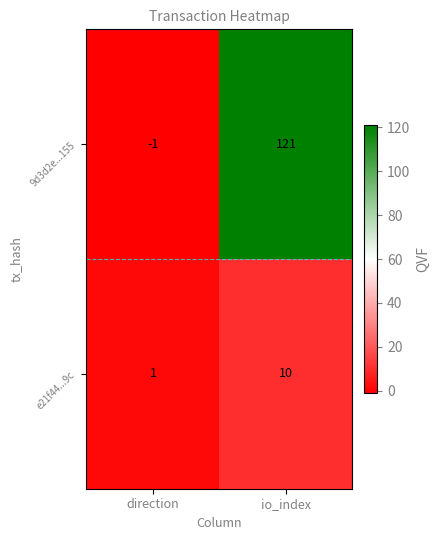

List the series in order of their overall mean, highest first.

9d3d2e...155, e21f44...9c